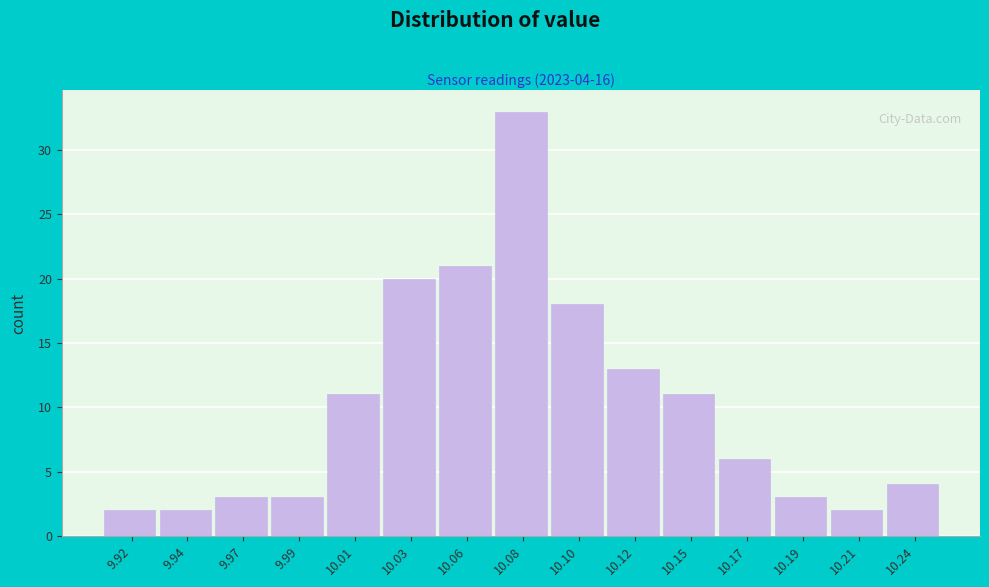

Reading left to right, list all the values displayed in this chart.

2	2	3	3	11	20	21	33	18	13	11	6	3	2	4